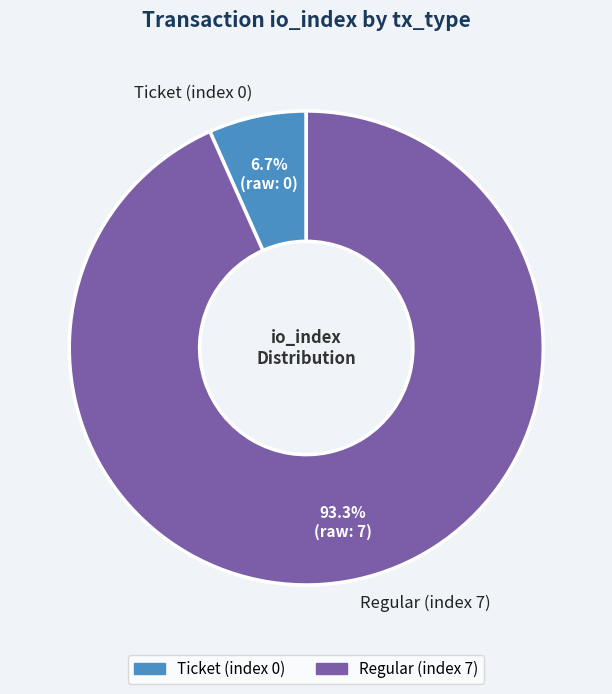

Rank the categories by value from highest to lowest.

Regular (index 7), Ticket (index 0)